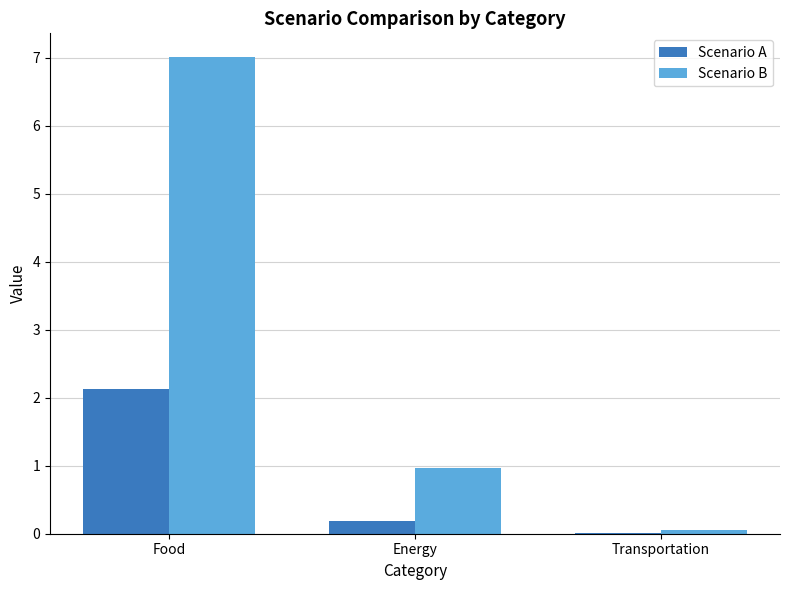

How many categories are shown in the chart?

3